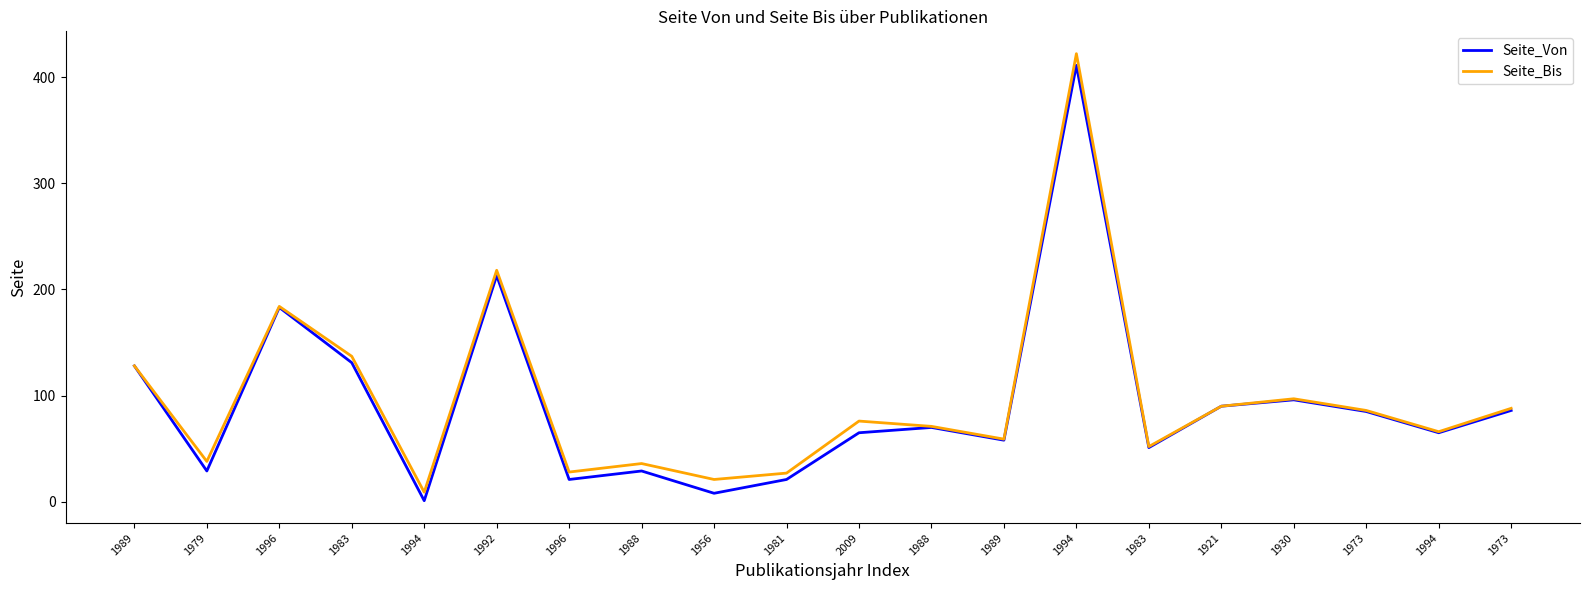

What is the total value across all series at 1930?

193